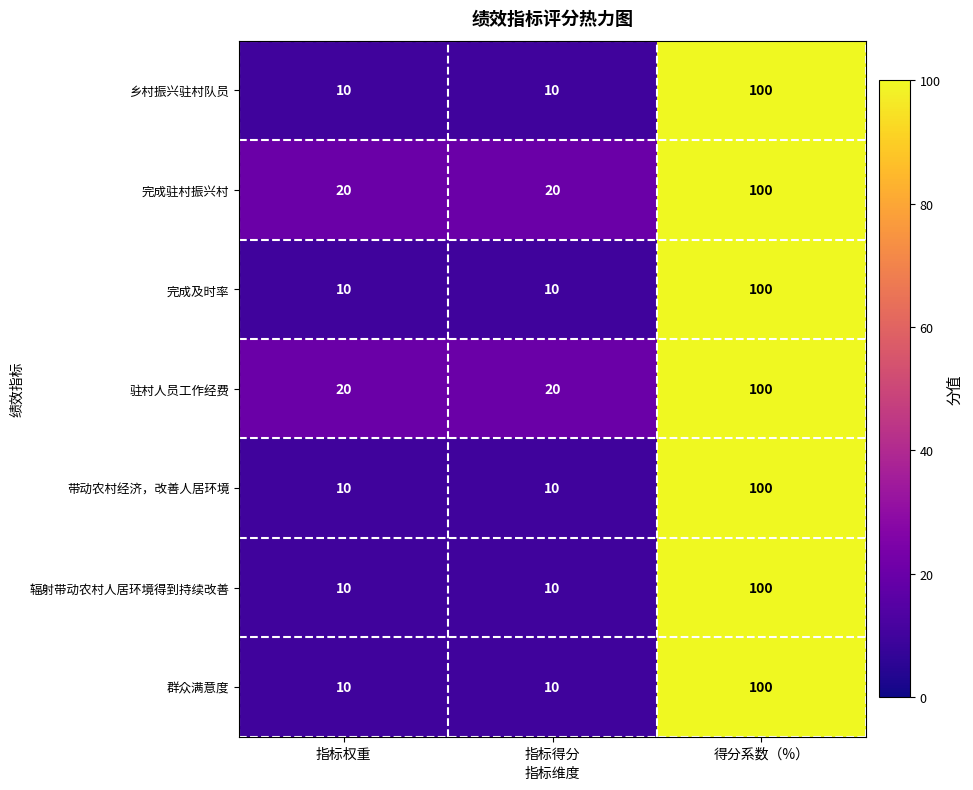

Reading right to left, list all the values displayed in this chart.

乡村振兴驻村队员: 100	10	10
完成驻村振兴村: 100	20	20
完成及时率: 100	10	10
驻村人员工作经费: 100	20	20
带动农村经济，改善人居环境: 100	10	10
辐射带动农村人居环境得到持续改善: 100	10	10
群众满意度: 100	10	10